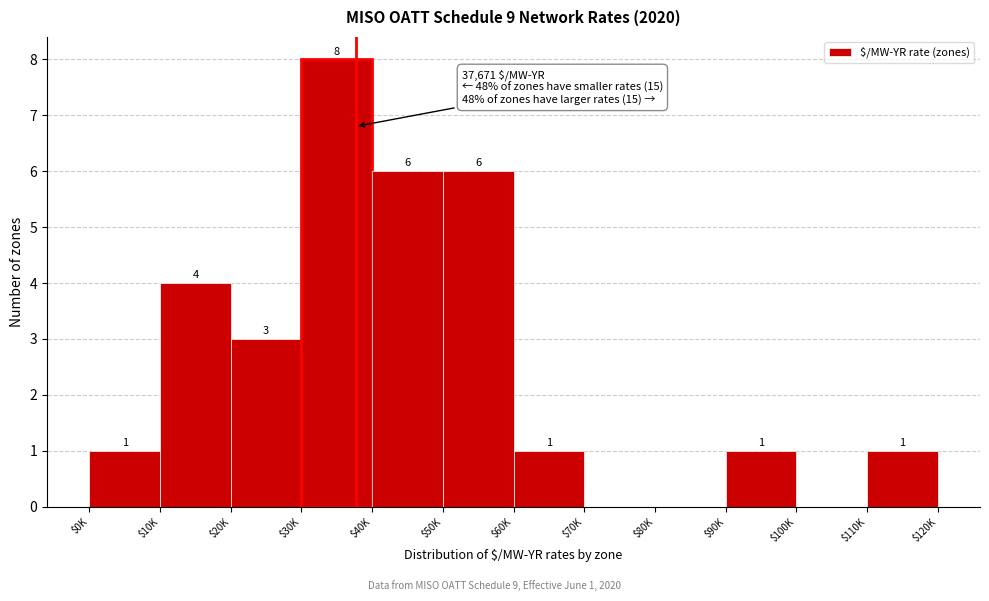

Is it true that the value at $30K is 8?

True